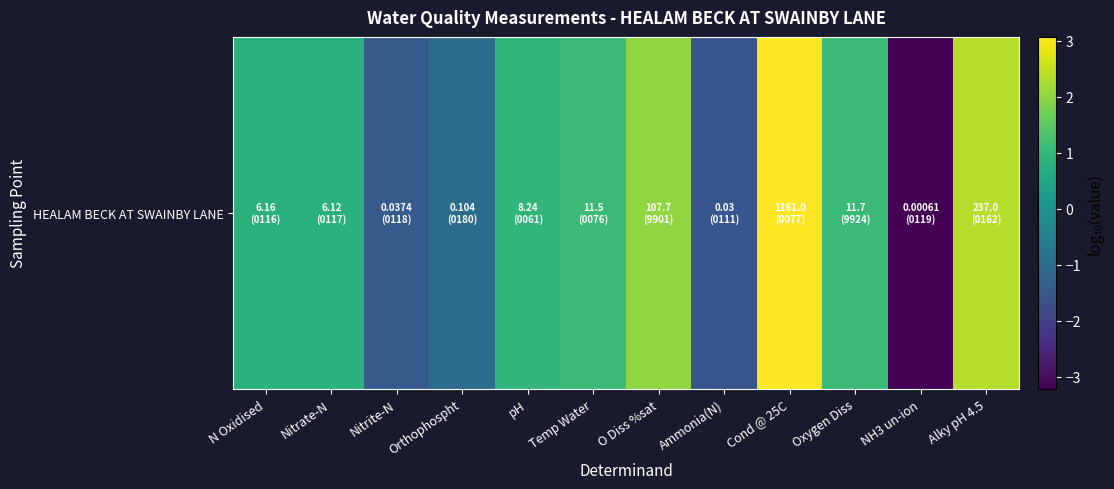

What is the average value?

0.4